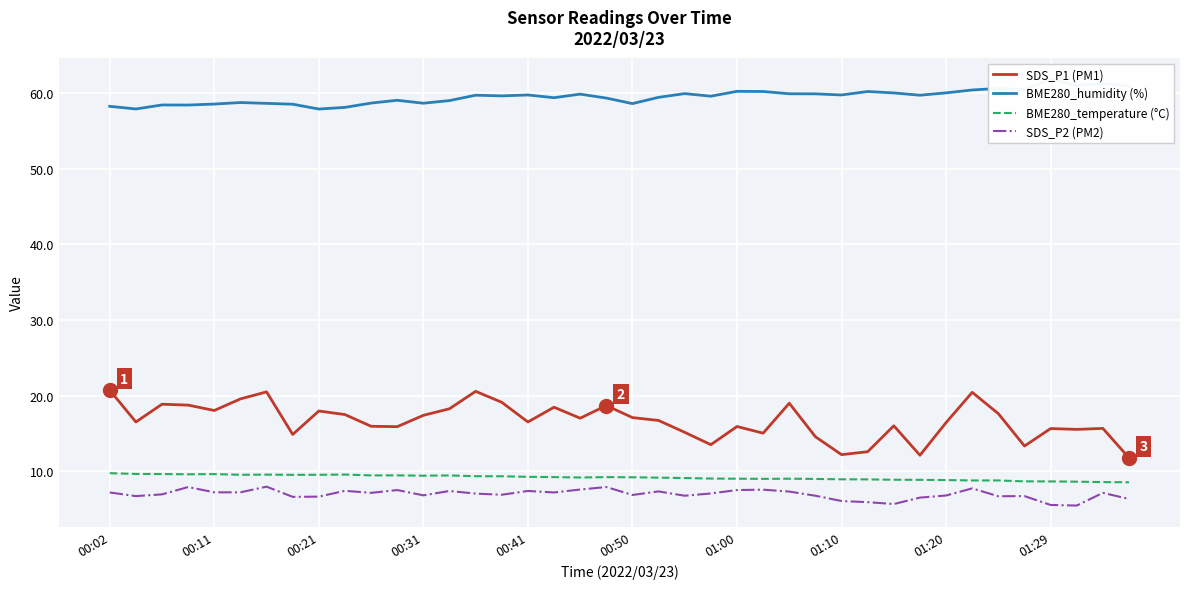

What is the minimum value for BME280_temperature (°C)?

8.5